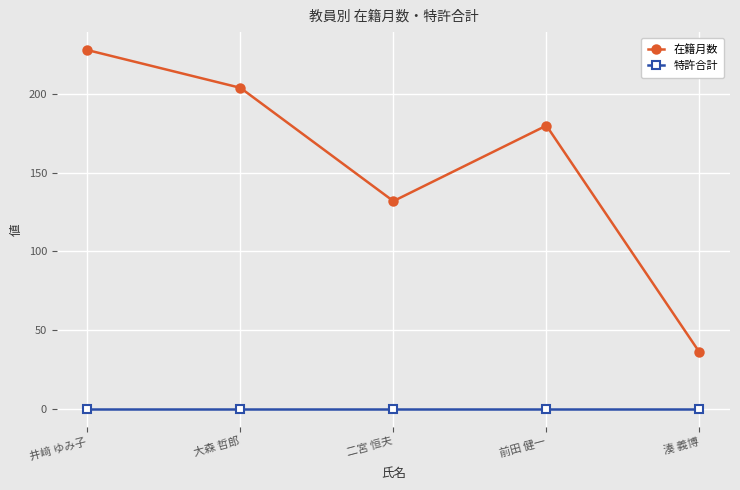

How many distinct data groups are displayed?

2